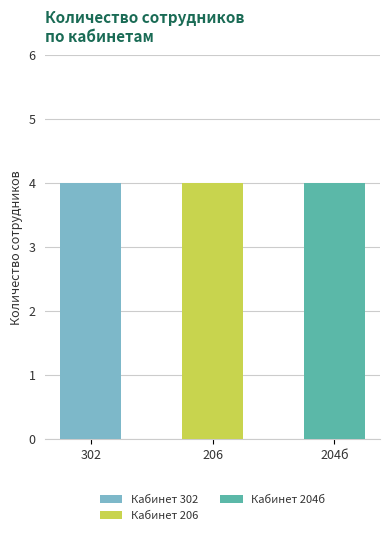

What is the highest value of the Количество записей series?

4